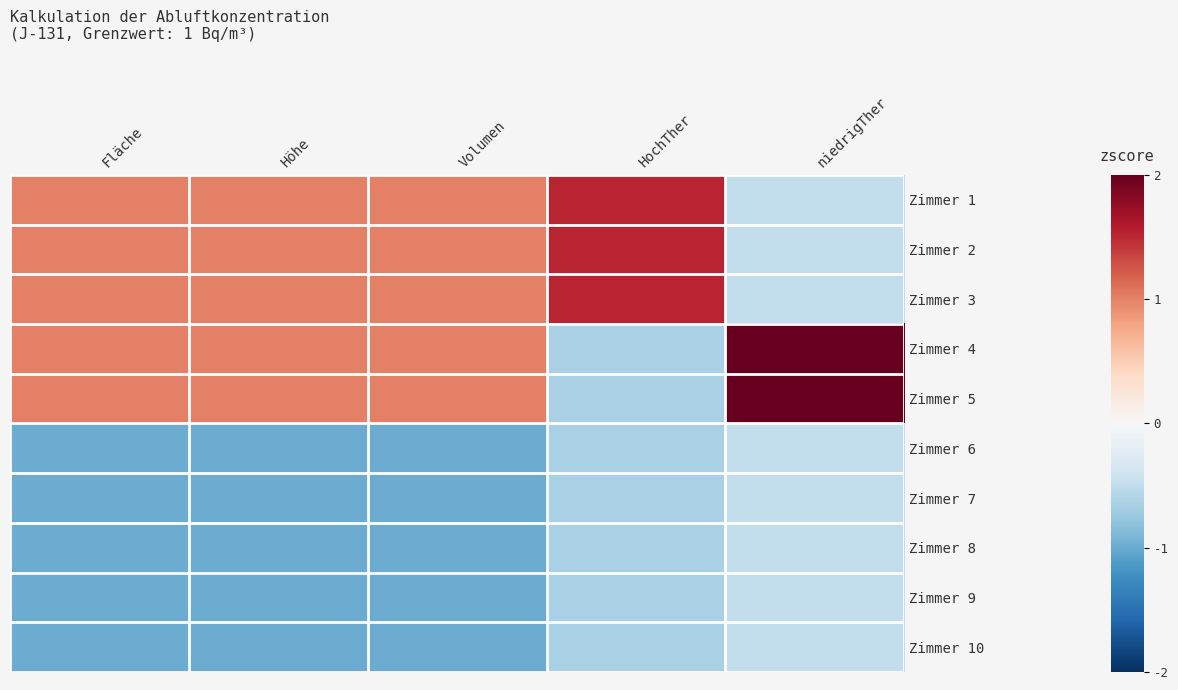

Between Fläche and Volumen, which is larger?

Fläche